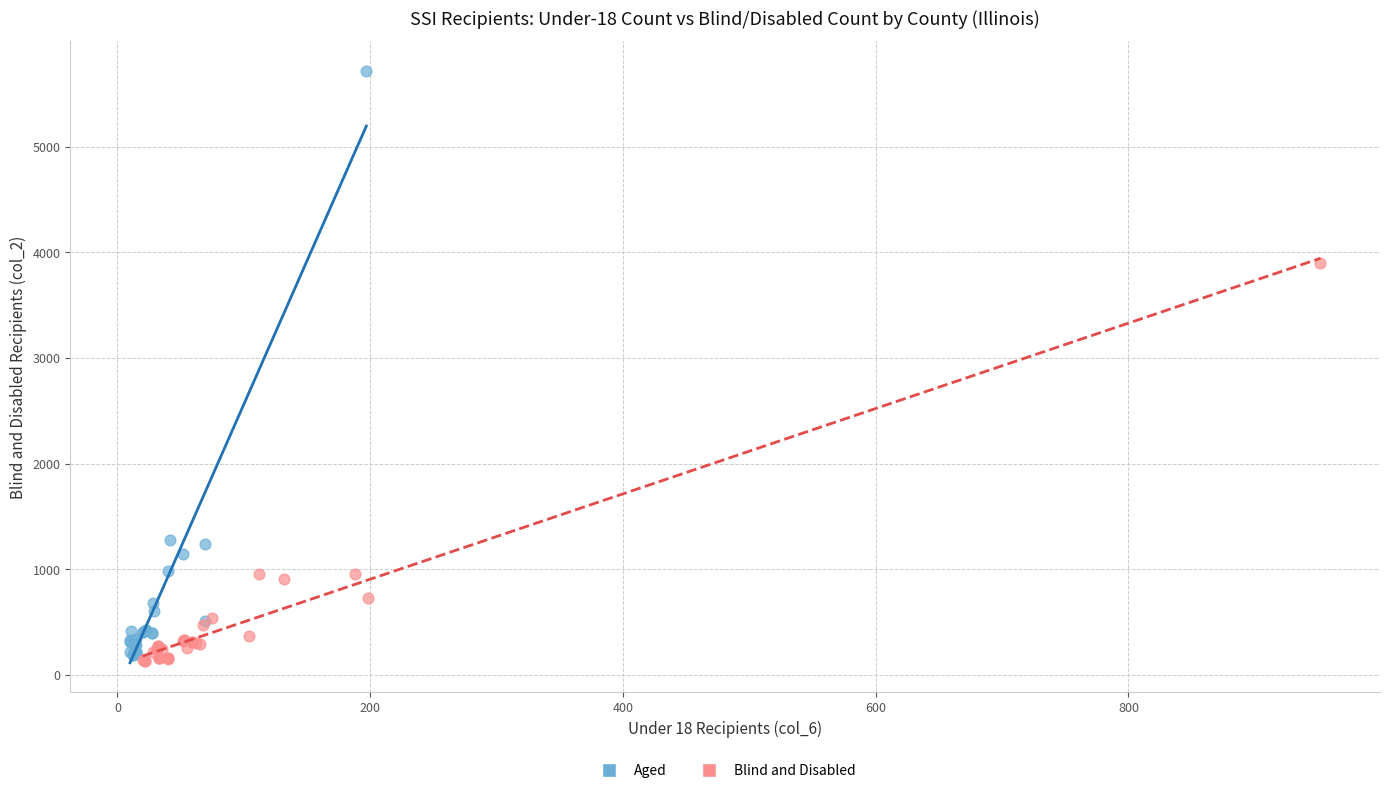

Which series reaches the maximum Y coordinate?

Aged